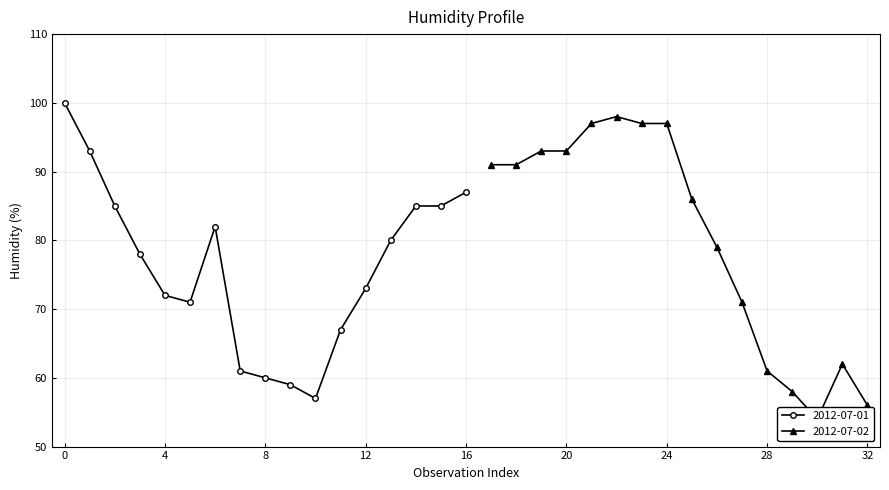

Reading right to left, what are all the values shown in this chart?

2012-07-02 15:00=56	2012-07-02 14:00=62	2012-07-02 13:00=54	2012-07-02 12:00=58	2012-07-02 11:00=61	2012-07-02 10:00=71	2012-07-02 09:00=79	2012-07-02 08:00=86	2012-07-02 07:00=97	2012-07-02 06:00=97	2012-07-02 05:00=98	2012-07-02 04:00=97	2012-07-02 03:00=93	2012-07-02 02:00=93	2012-07-02 01:00=91	2012-07-02 00:00=91	2012-07-01 23:00=87	2012-07-01 22:00=85	2012-07-01 21:00=85	2012-07-01 20:00=80	2012-07-01 19:00=73	2012-07-01 18:00=67	2012-07-01 17:00=57	2012-07-01 16:00=59	2012-07-01 15:00=60	2012-07-01 14:00=61	2012-07-01 13:00=82	2012-07-01 12:00=71	2012-07-01 11:00=72	2012-07-01 10:00=78	2012-07-01 09:00=85	2012-07-01 08:00=93	2012-07-01 00:00=100